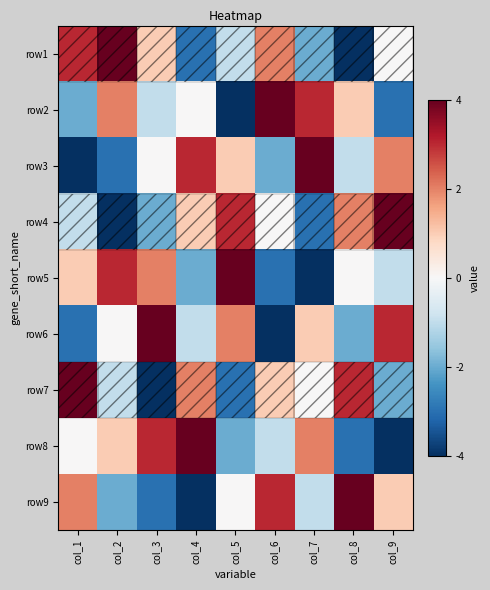

Reading left to right, transcribe all the data shown in this chart.

row1: col_1=3	col_2=4	col_3=1	col_4=-3	col_5=-1	col_6=2	col_7=-2	col_8=-4	col_9=0
row2: col_1=-2	col_2=2	col_3=-1	col_4=0	col_5=-4	col_6=4	col_7=3	col_8=1	col_9=-3
row3: col_1=-4	col_2=-3	col_3=0	col_4=3	col_5=1	col_6=-2	col_7=4	col_8=-1	col_9=2
row4: col_1=-1	col_2=-4	col_3=-2	col_4=1	col_5=3	col_6=0	col_7=-3	col_8=2	col_9=4
row5: col_1=1	col_2=3	col_3=2	col_4=-2	col_5=4	col_6=-3	col_7=-4	col_8=0	col_9=-1
row6: col_1=-3	col_2=0	col_3=4	col_4=-1	col_5=2	col_6=-4	col_7=1	col_8=-2	col_9=3
row7: col_1=4	col_2=-1	col_3=-4	col_4=2	col_5=-3	col_6=1	col_7=0	col_8=3	col_9=-2
row8: col_1=0	col_2=1	col_3=3	col_4=4	col_5=-2	col_6=-1	col_7=2	col_8=-3	col_9=-4
row9: col_1=2	col_2=-2	col_3=-3	col_4=-4	col_5=0	col_6=3	col_7=-1	col_8=4	col_9=1